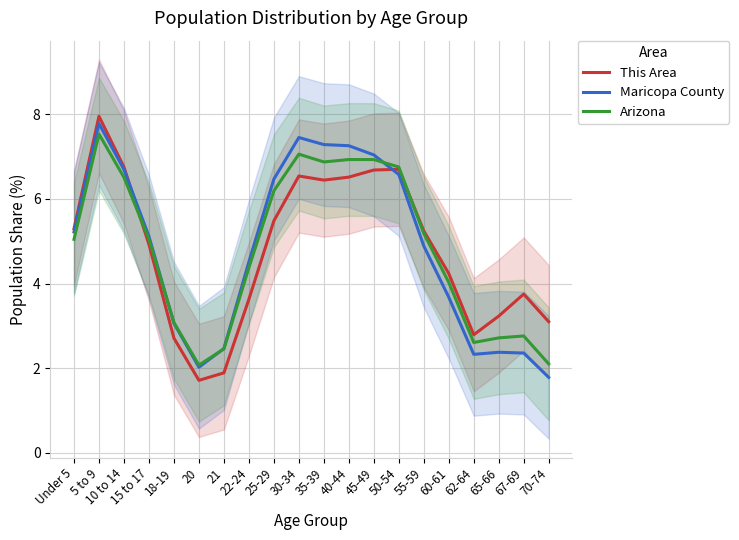

Does the chart display data point markers on the line(s)?

No